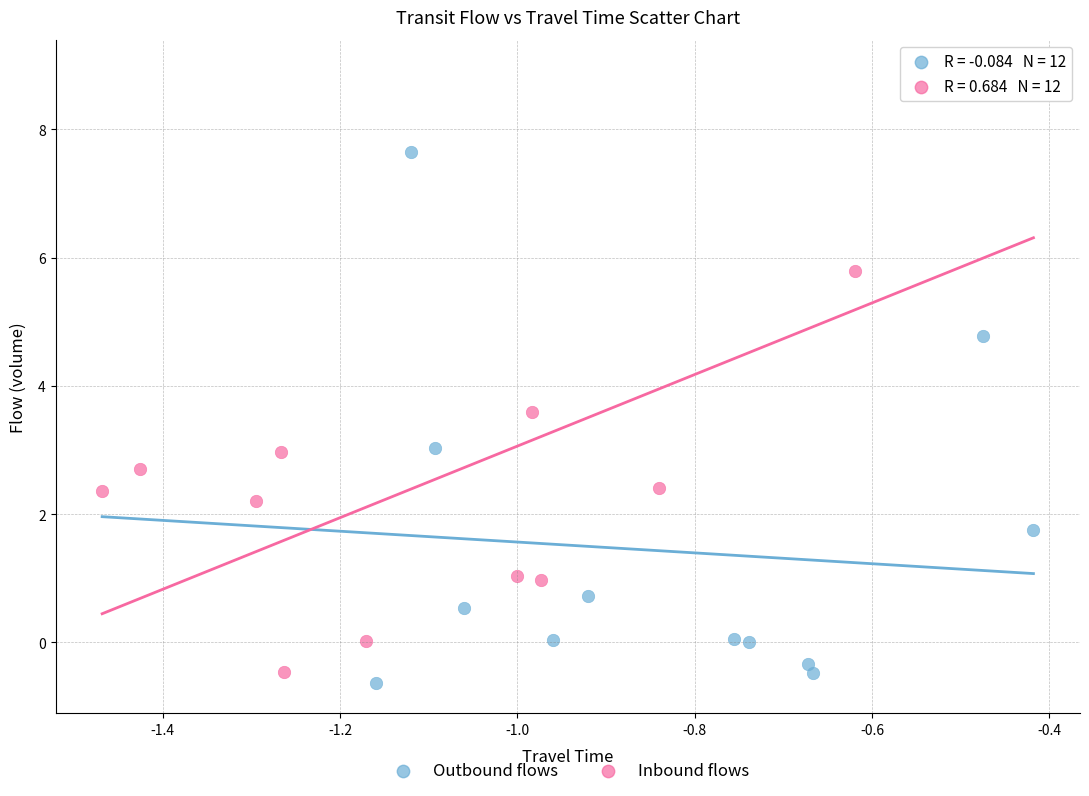

Which series contains the highest Y value?

Inbound flows